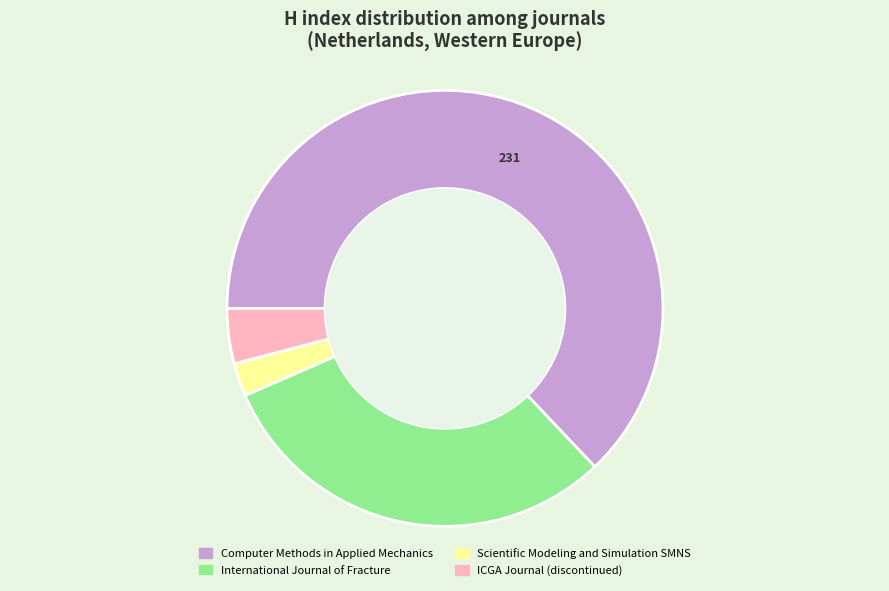

Is it true that International Journal of Fracture is 37% of the pie?

False